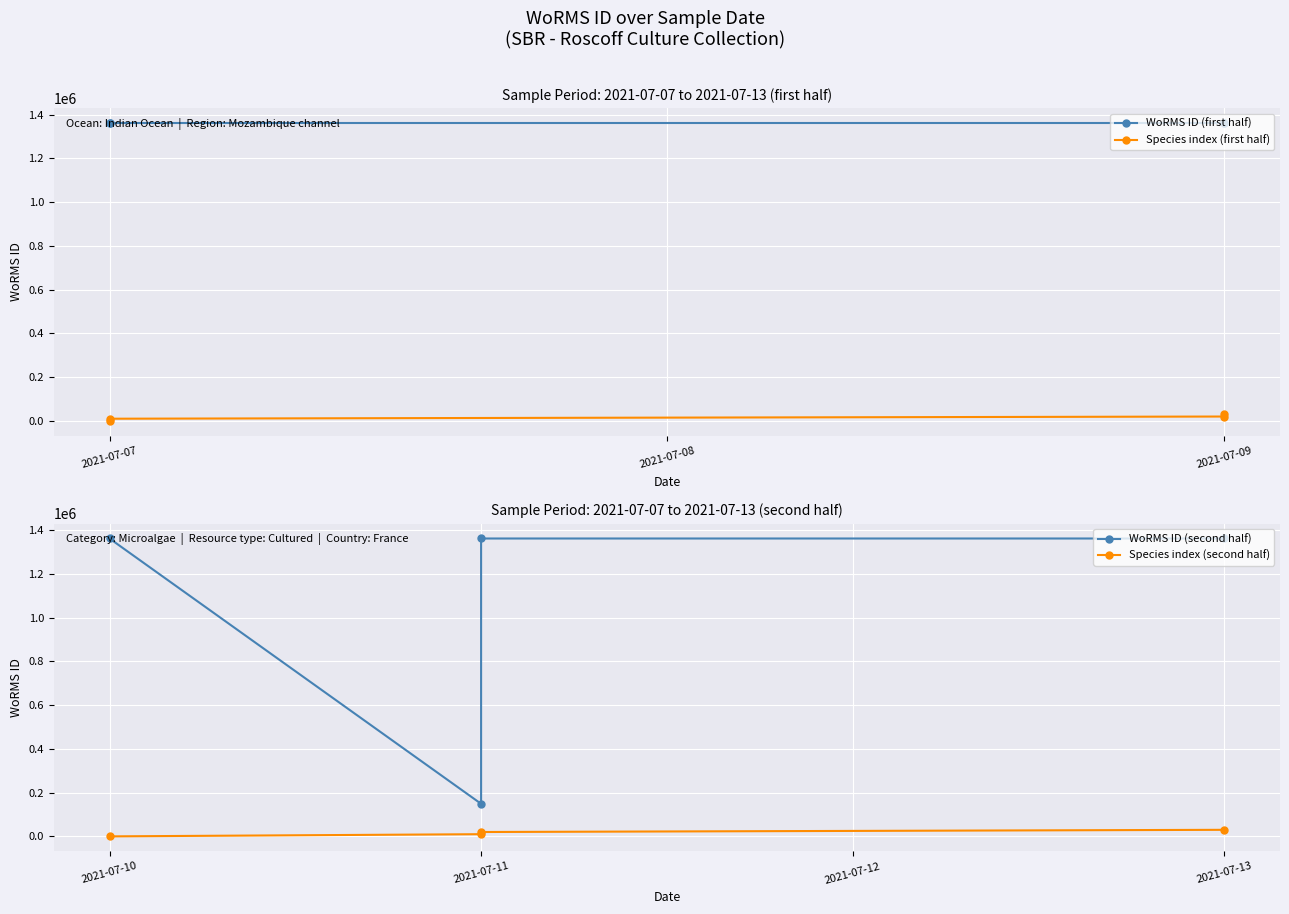

What are all the series names shown in the legend?

WoRMS ID (first half), Species index (first half), WoRMS ID (second half), Species index (second half)